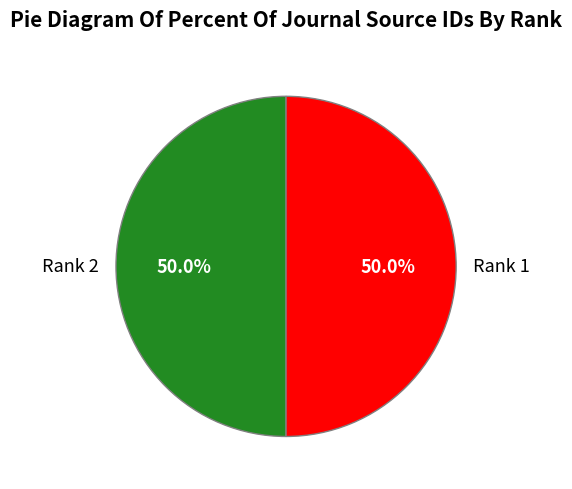

What percentage is the Rank 2 slice, to the nearest percent?

50%